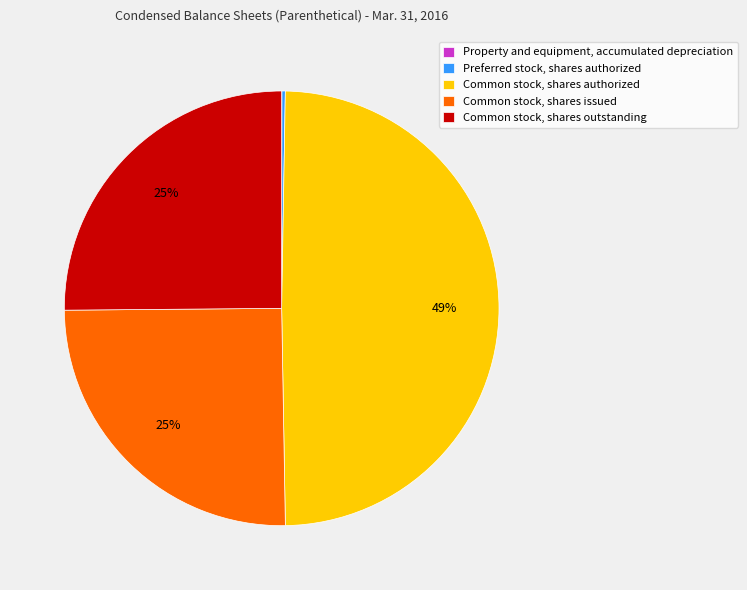

To the nearest percent, what is the average slice percentage?

20%